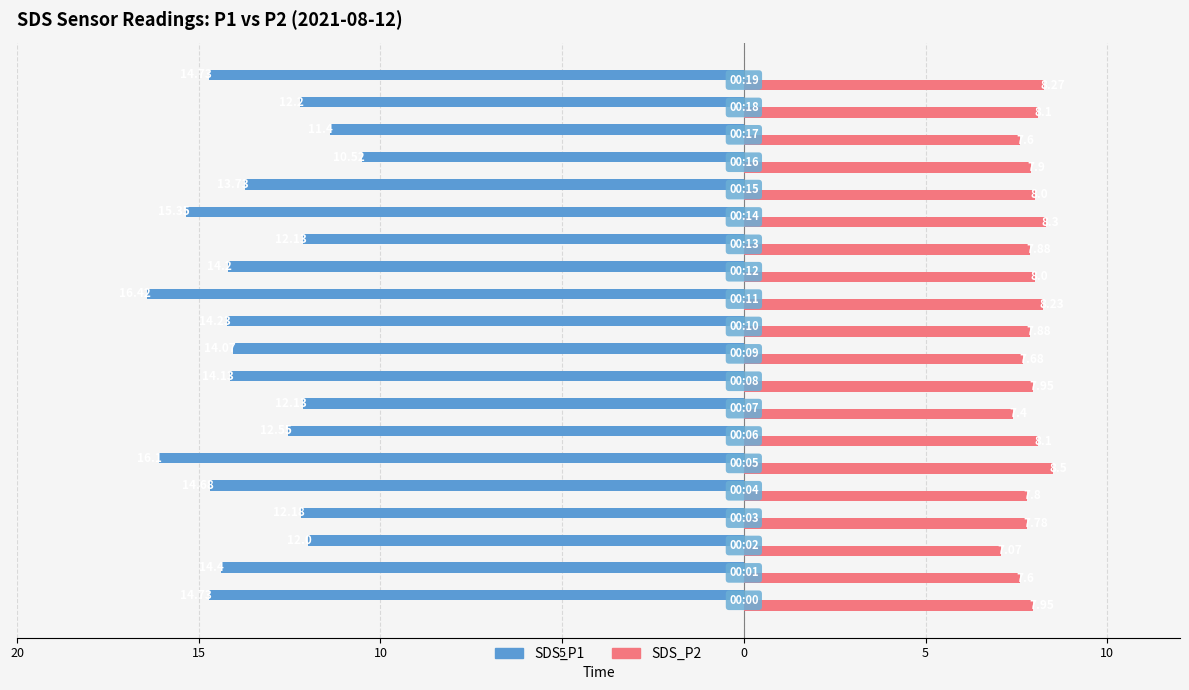

What are all the series names shown in the legend?

SDS_P1, SDS_P2